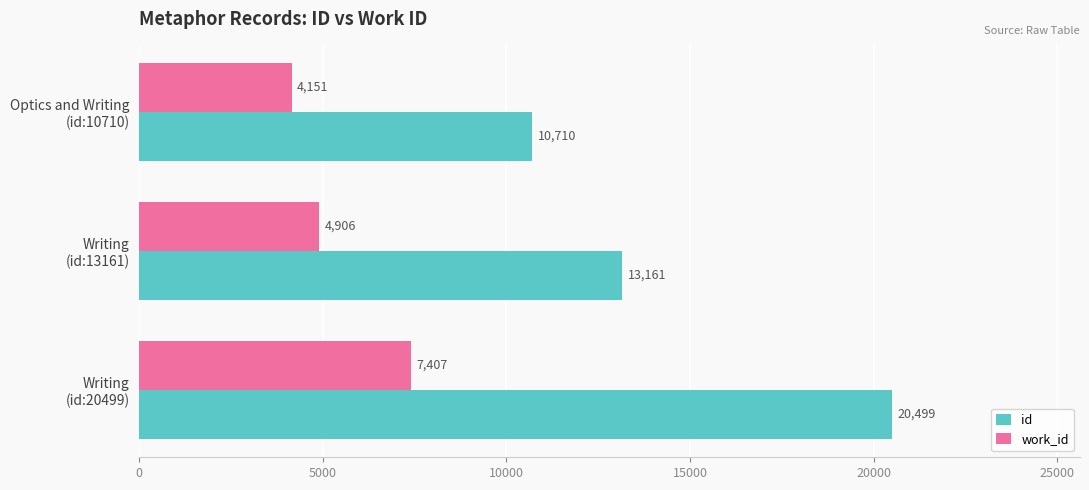

List the series in order of their overall mean, highest first.

id, work_id